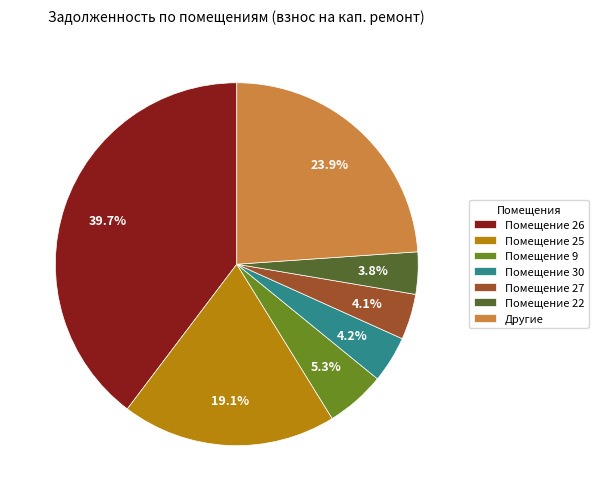

How many slices are in this pie chart?

7